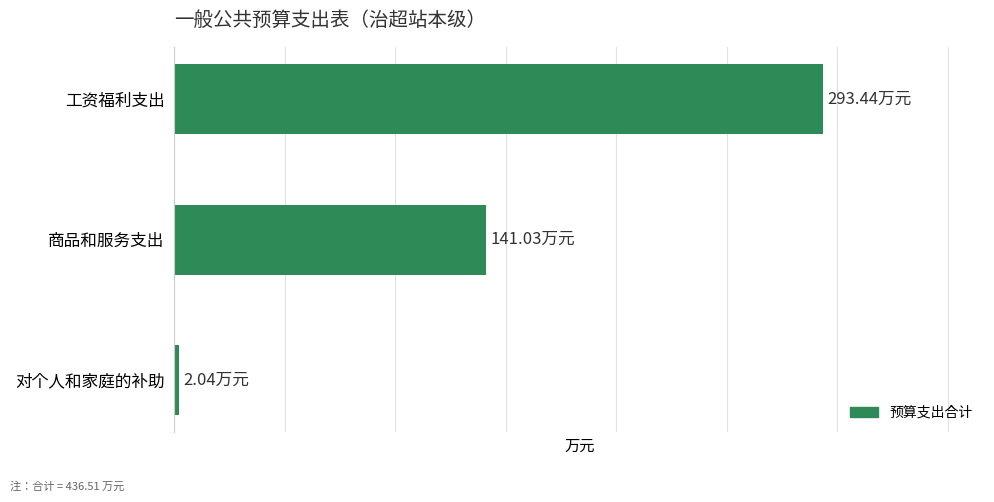

Does the chart contain any negative values?

No